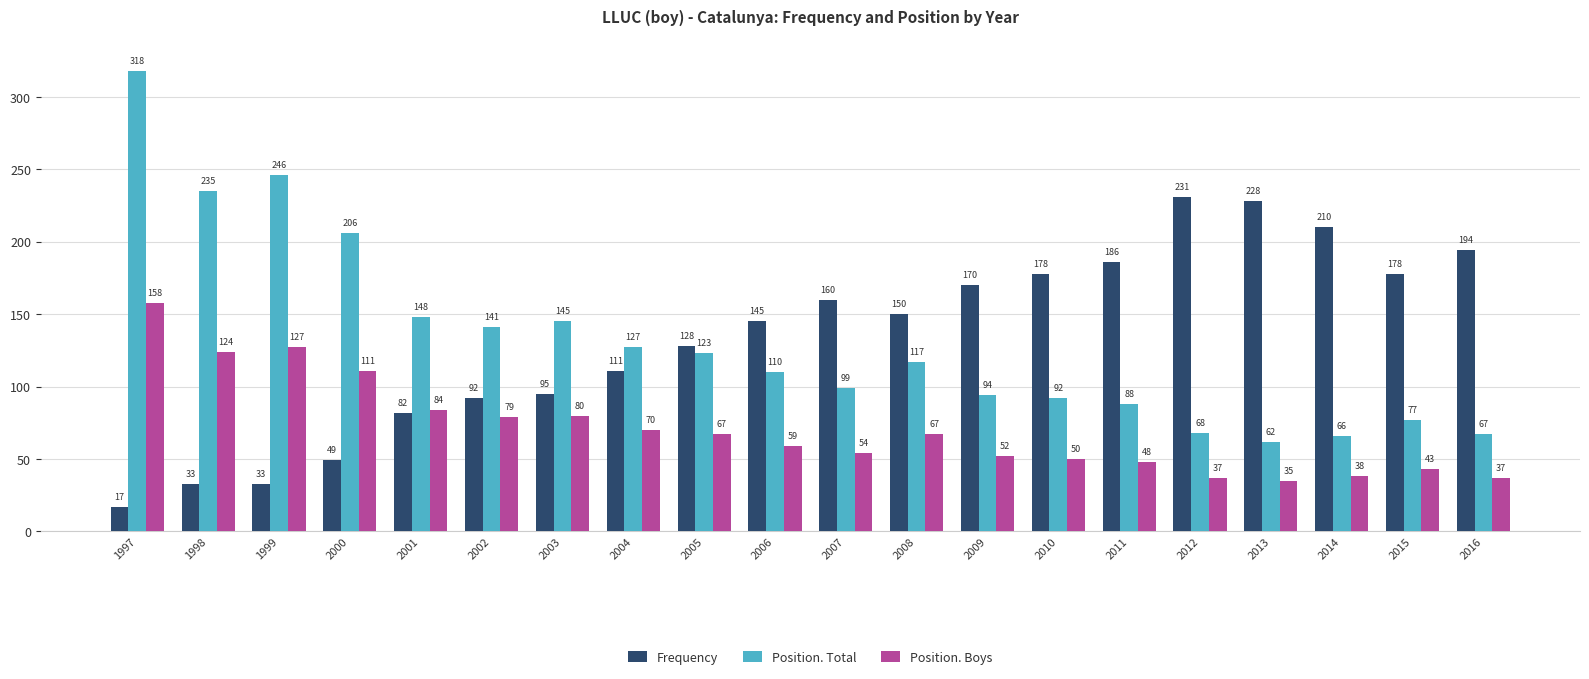

What is the sum of the Position. Total values at 2006 and 1999?

356